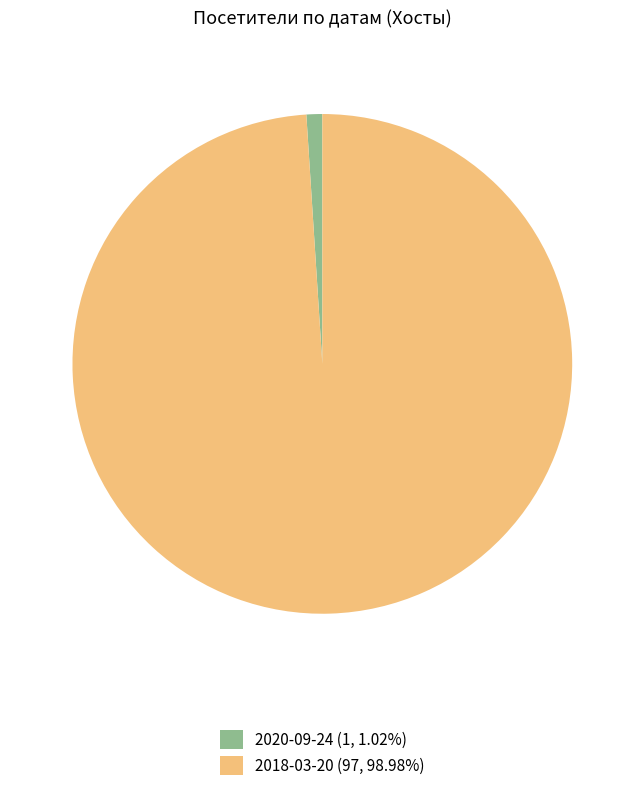

Is it true that 2020-09-24 is 1% of the pie?

True